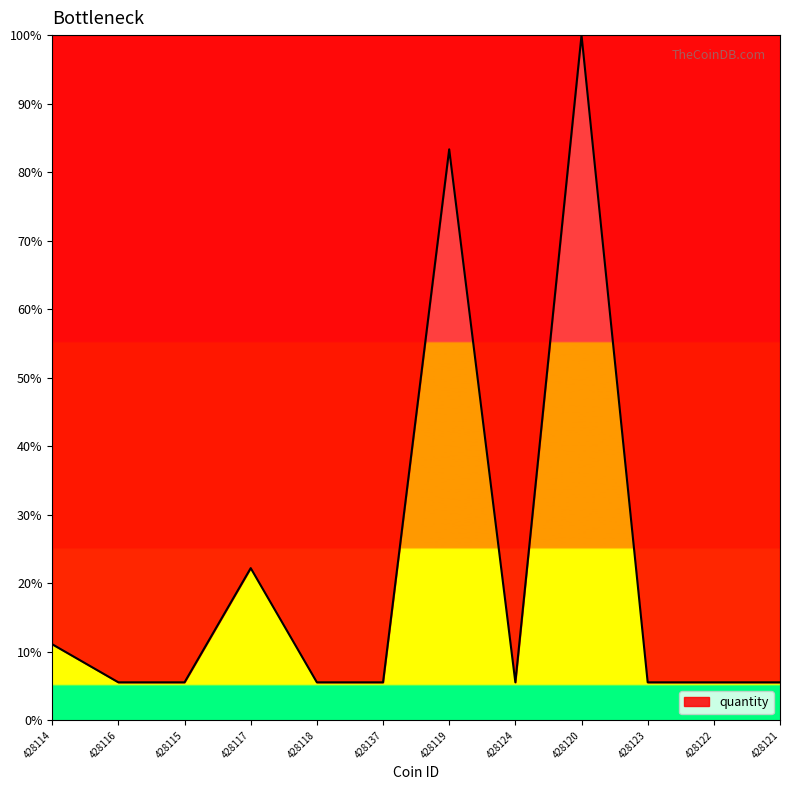

What position from the left is 428120?

9